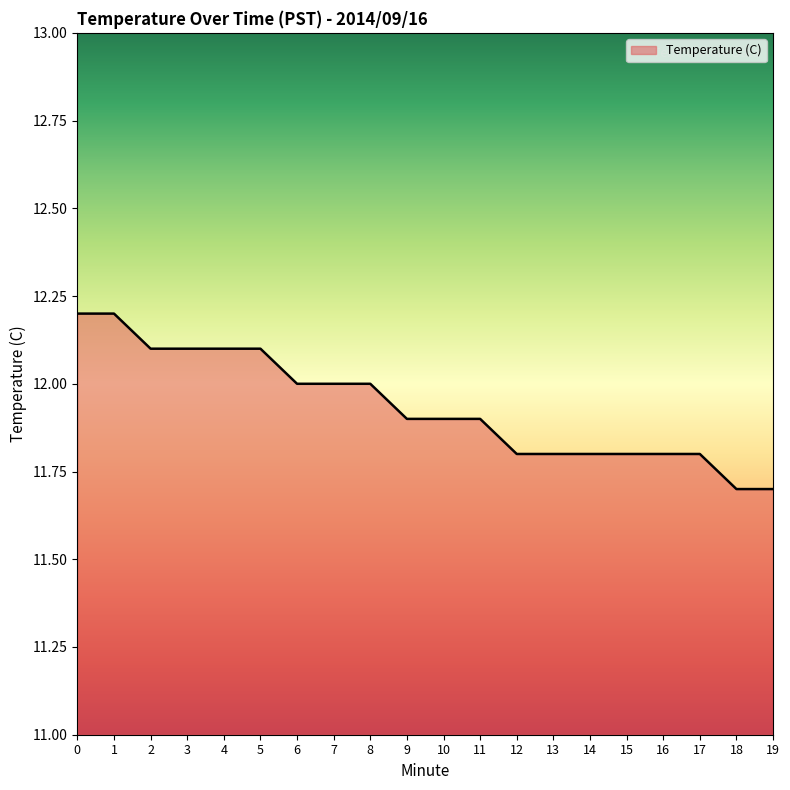

The value at 14 is 11.8. True or false?

True